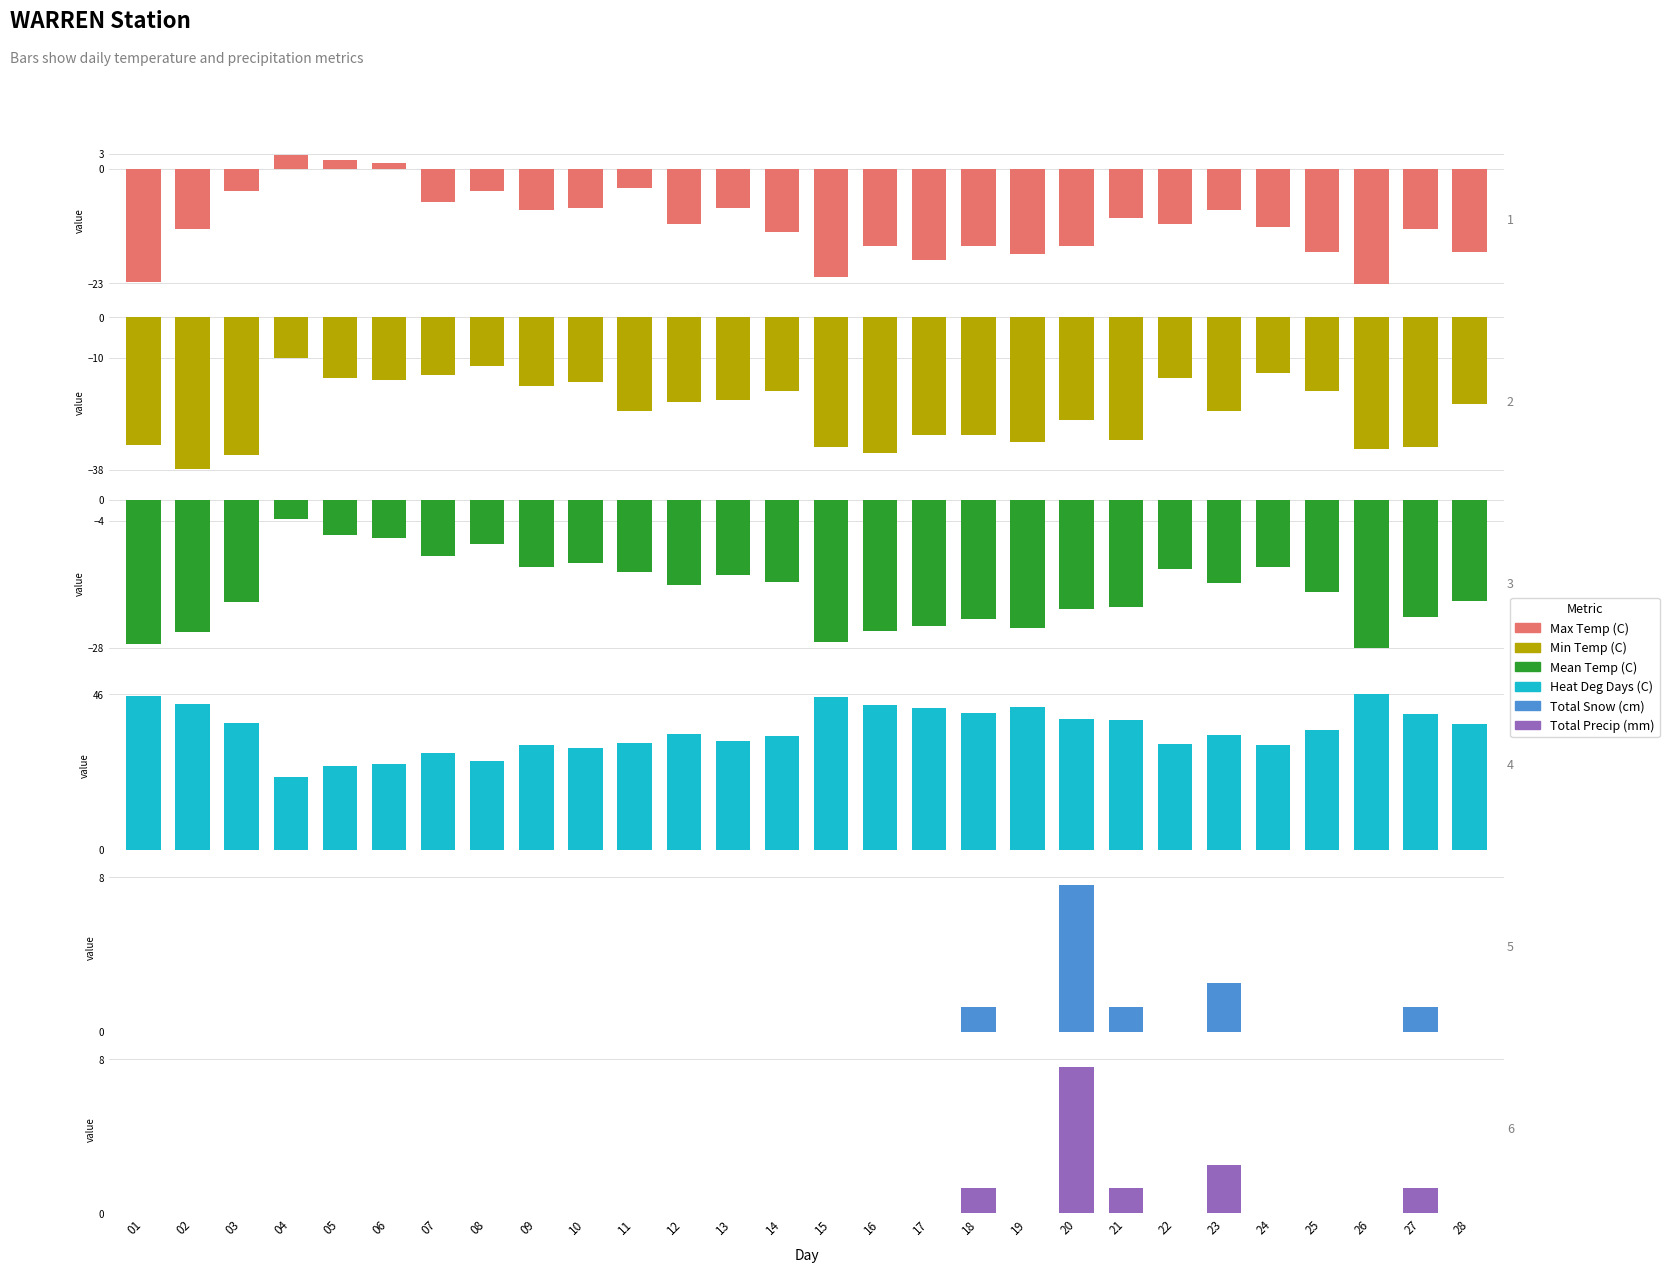

Rank the series by their maximum value, from highest to lowest.

Heat Deg Days (C), Total Snow (cm), Total Precip (mm), Max Temp (C), Mean Temp (C), Min Temp (C)